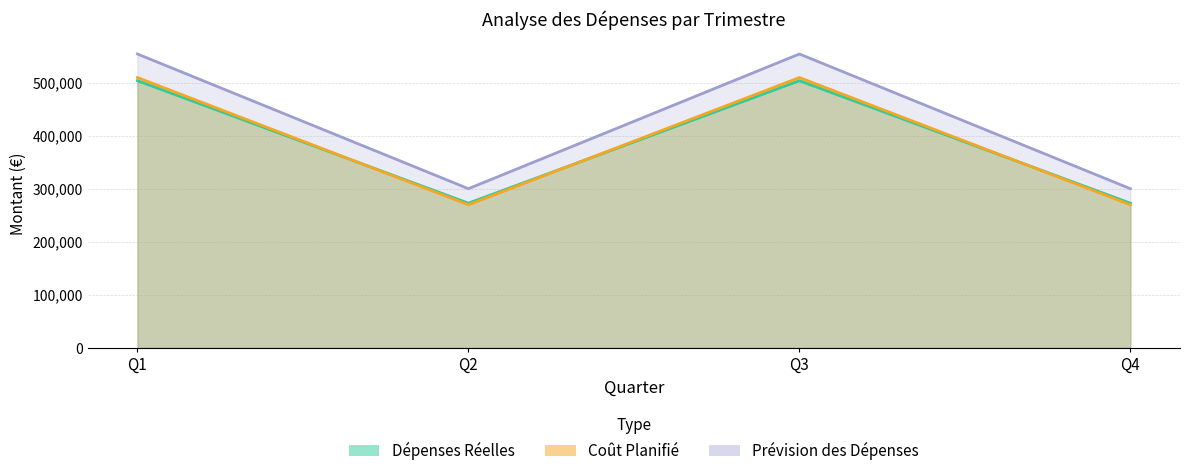

Reading left to right, extract all data points from this chart.

Dépenses Réelles: Q1=504000.0	Q2=273000.0	Q3=504000.0	Q4=273000.0
Coût Planifié: Q1=510000.0	Q2=270000.0	Q3=510000.0	Q4=270000.0
Prévision des Dépenses: Q1=554400.0	Q2=300300.0	Q3=554400.0	Q4=300300.0